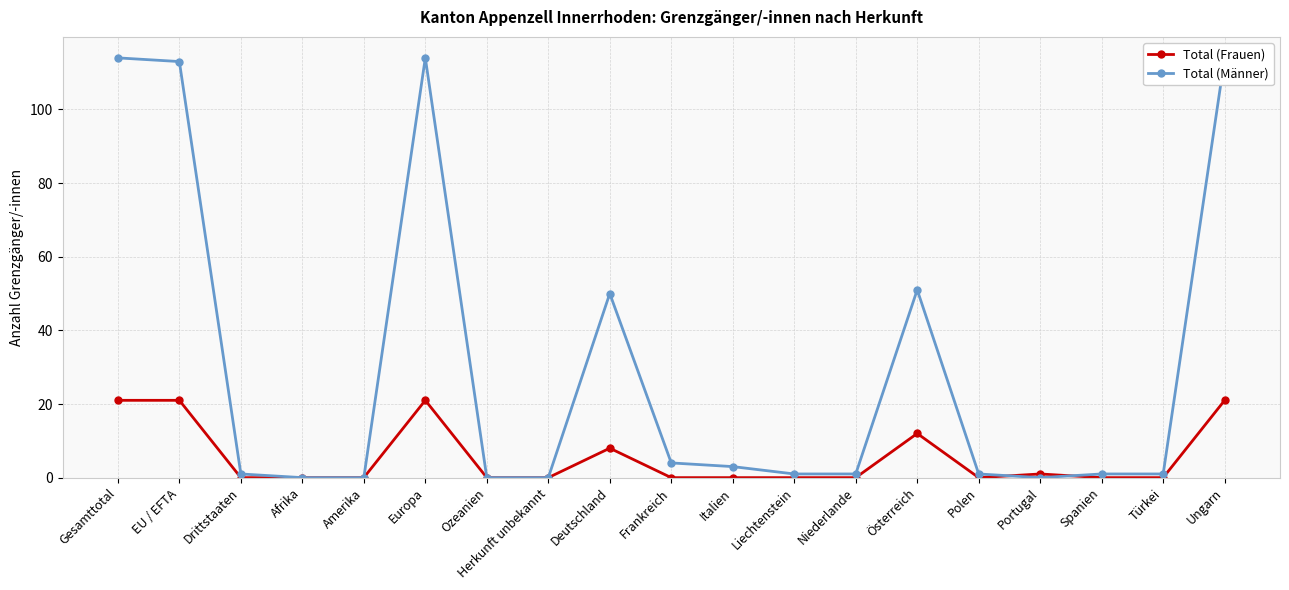

Between Drittstaaten and Ungarn, which series saw the biggest shift?

Total (Männer)